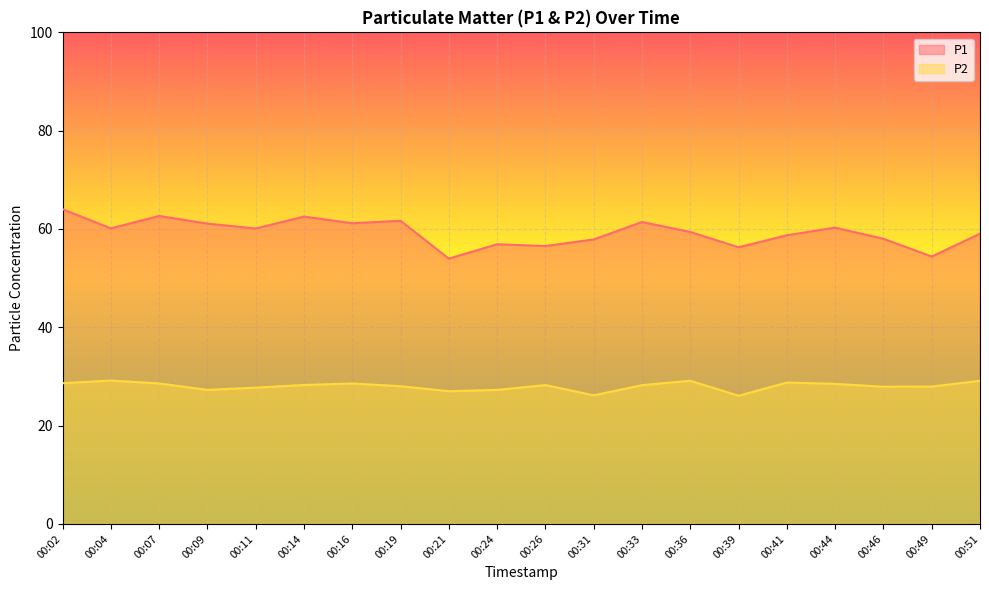

Which series has the largest range (max minus min)?

P1